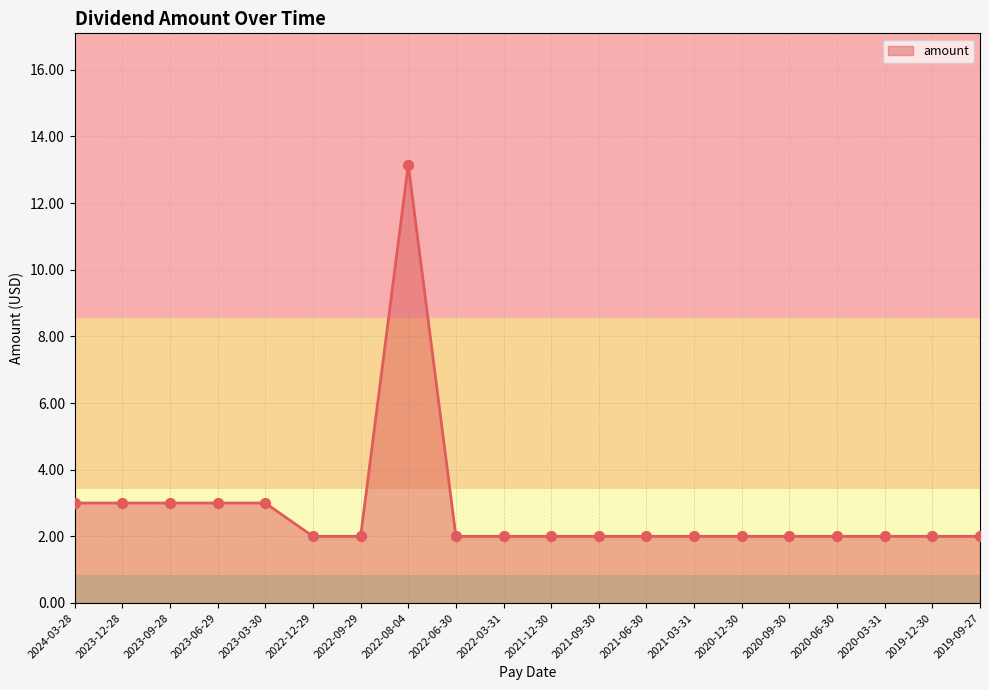

Approximately how many times larger is the value at 2023-03-30 compared to 2019-12-30?

1.5